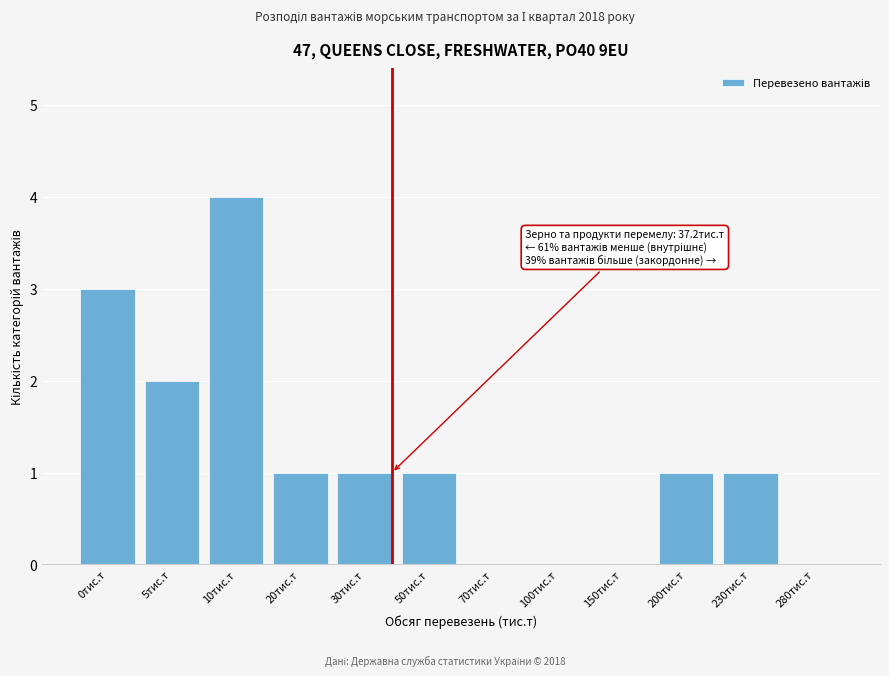

Reading left to right, list all the values displayed in this chart.

0тис.т=3	5тис.т=2	10тис.т=4	20тис.т=1	30тис.т=1	50тис.т=1	70тис.т=0	100тис.т=0	150тис.т=0	200тис.т=1	230тис.т=1	280тис.т=0